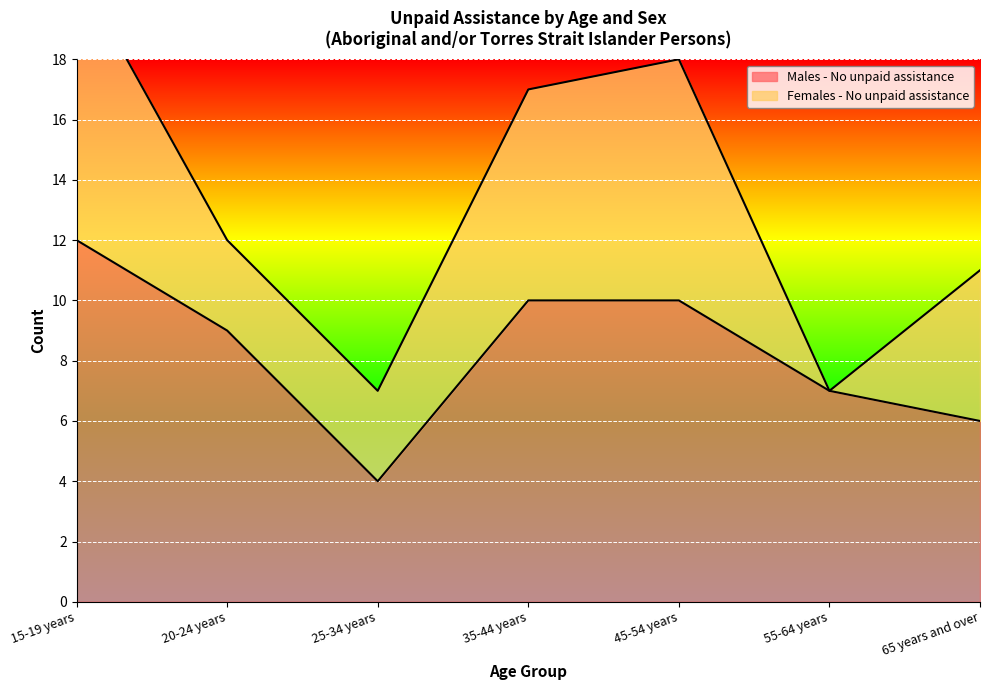

True or false: the data has more than 2 interior local peaks.

False